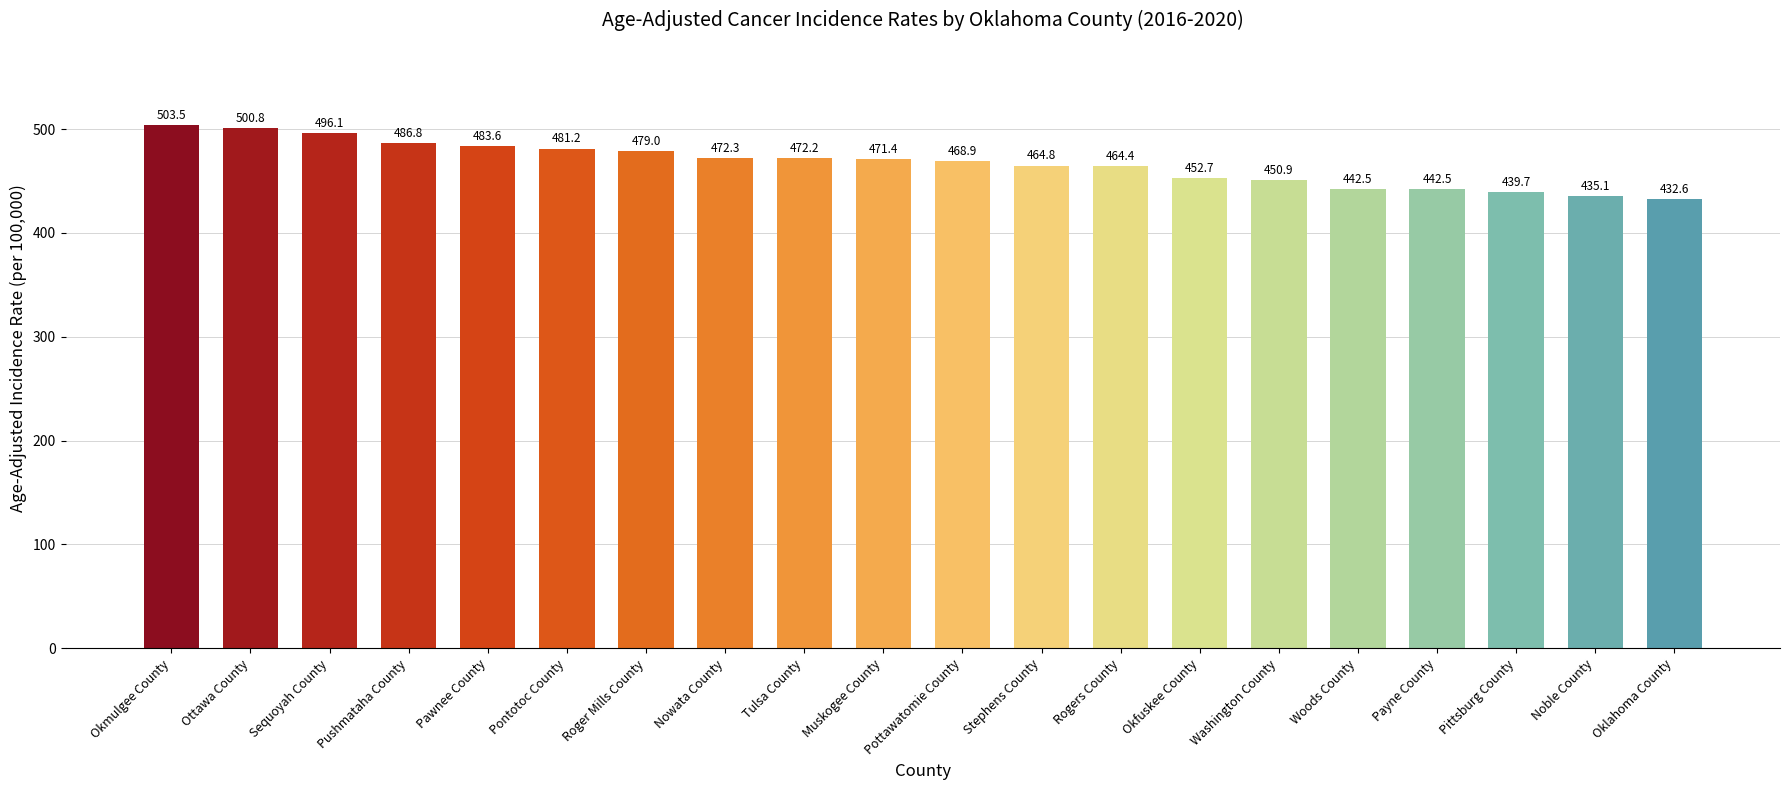

What is the smallest value displayed?

432.6